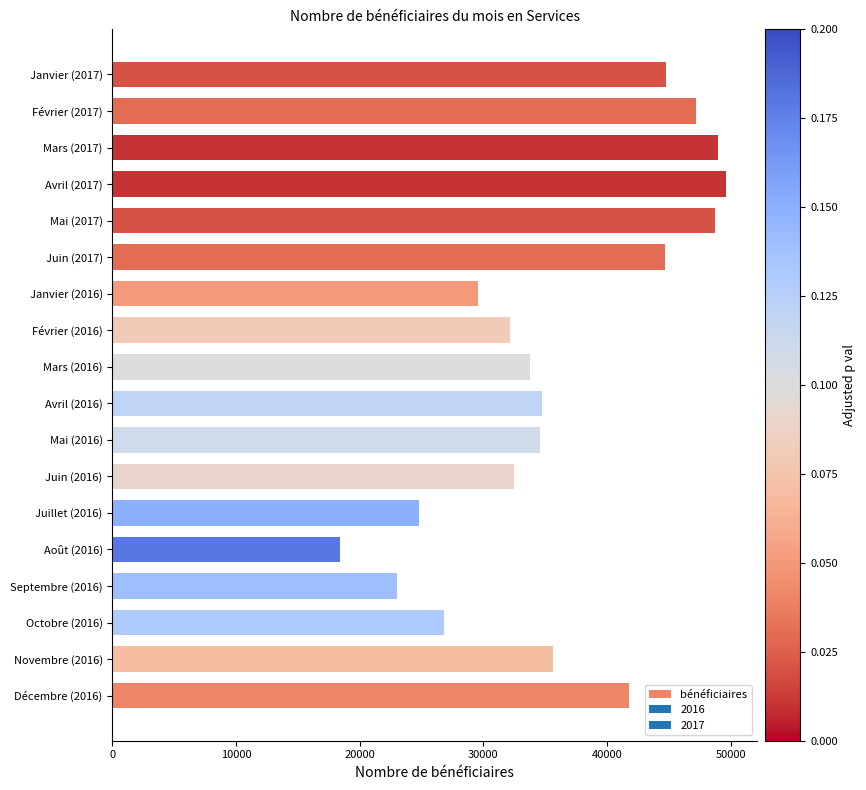

Where is the data nearest to the value 34033?

Mars (2016)